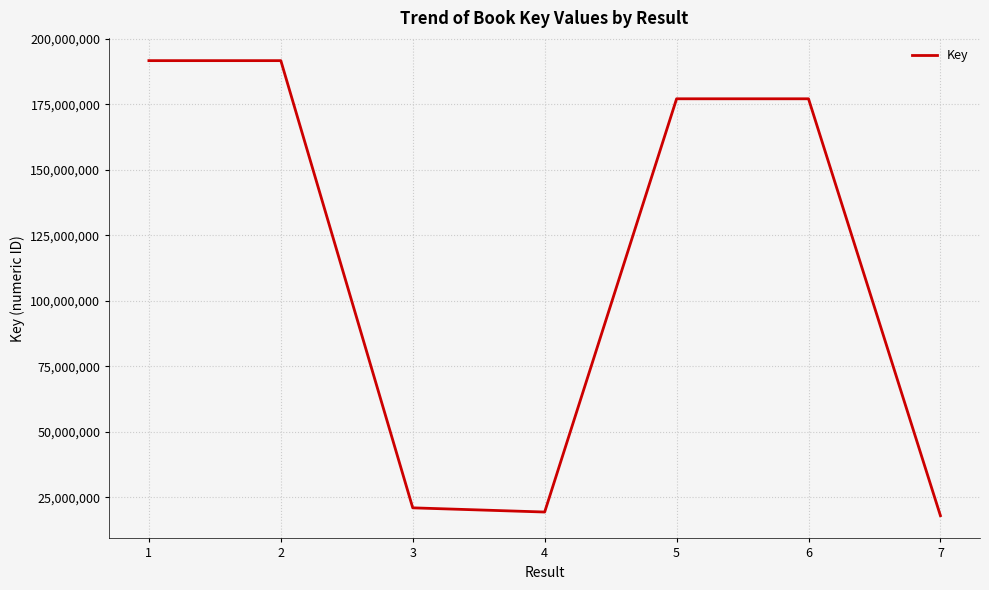

Between 5 and 4, which is larger?

5